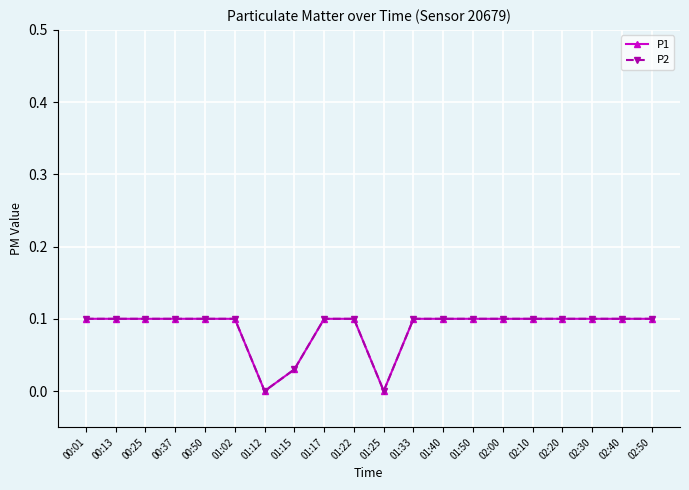

Is this an area chart (filled region under the line)?

No